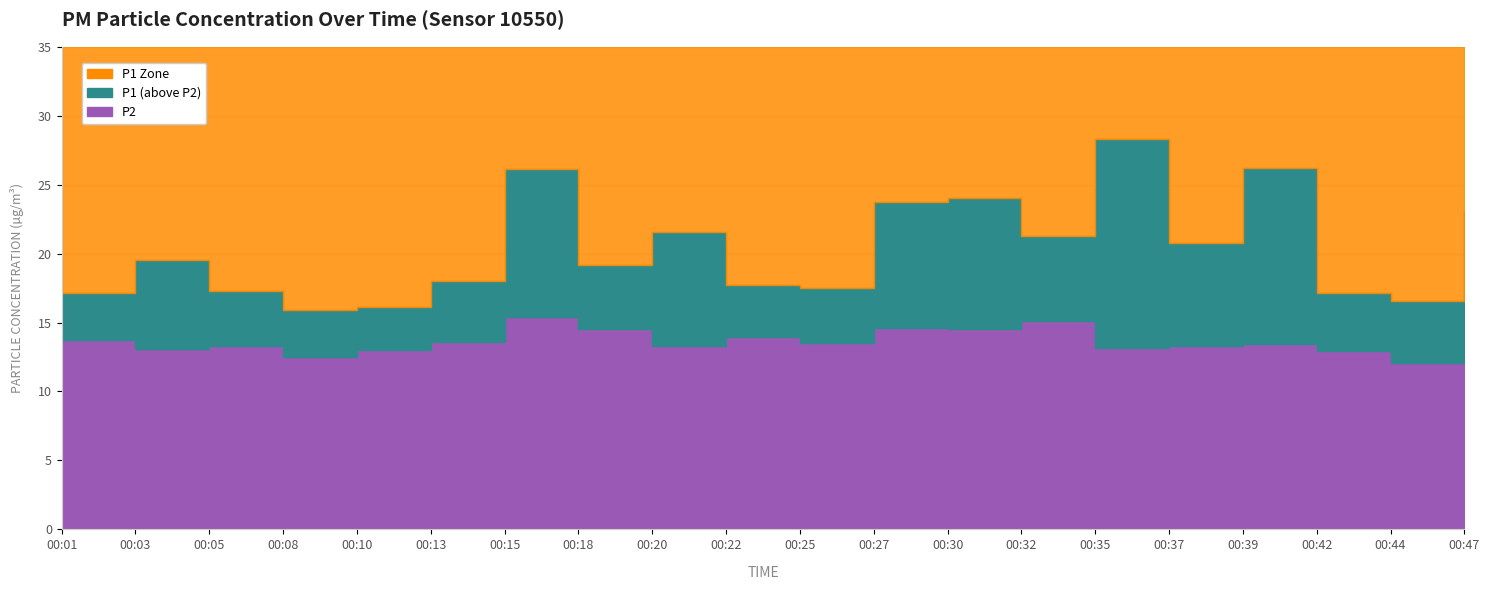

True or false: P2 and P1 cross at least once.

False